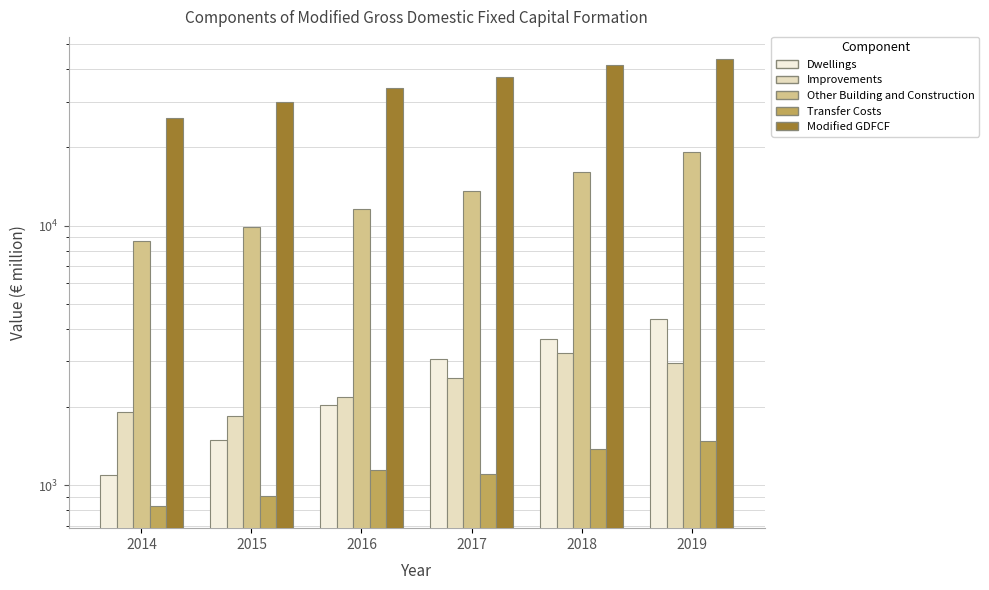

The value of Other Building and Construction at 2018 is 16136.5. True or false?

True